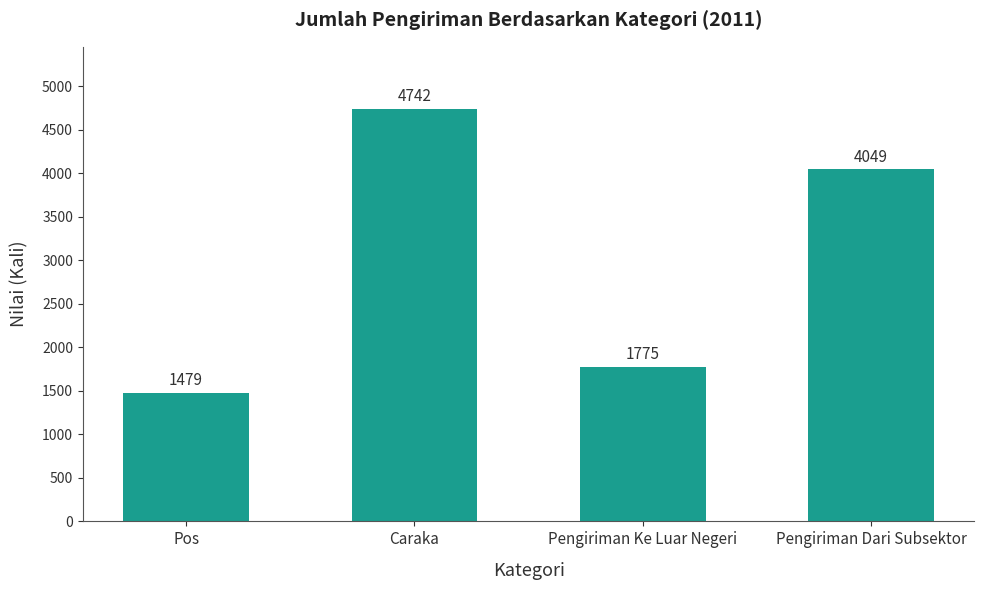

Which label corresponds to the smallest value in the chart?

Pos